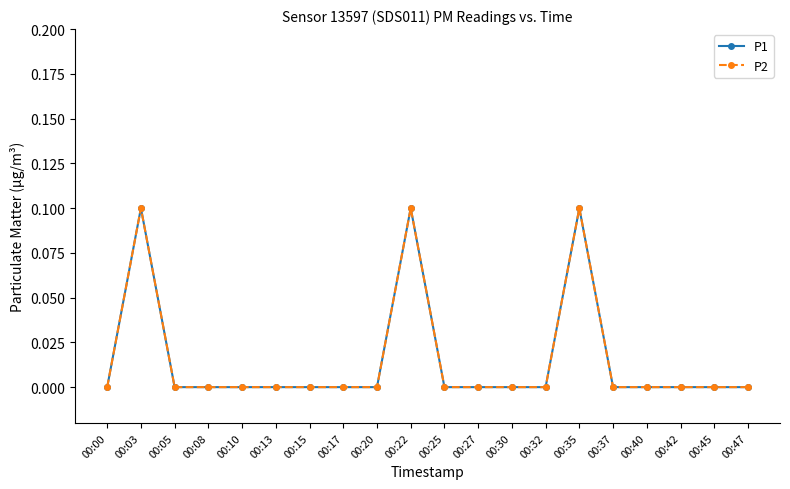

Count the P1 values in the range 0 to 1.

20